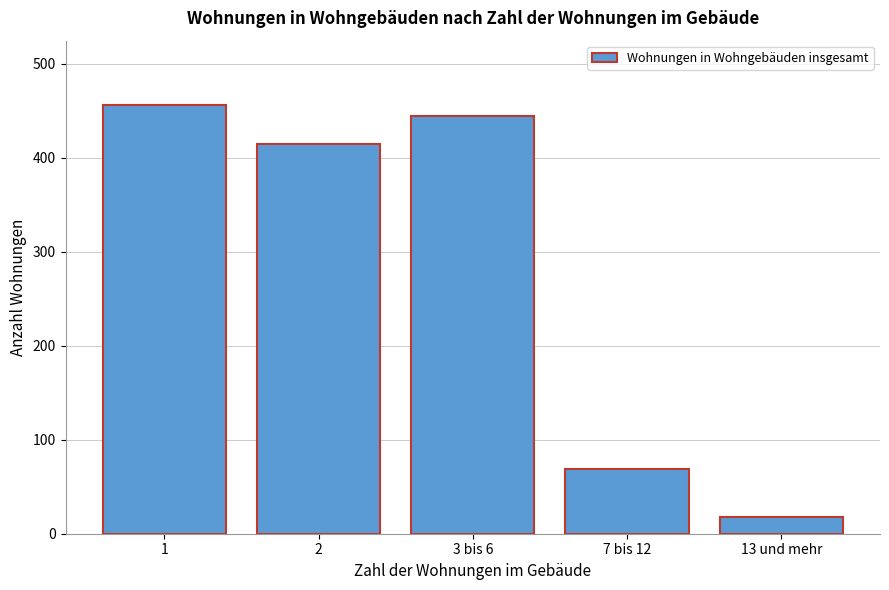

Reading right to left, transcribe all the data shown in this chart.

18	69	444	414	456